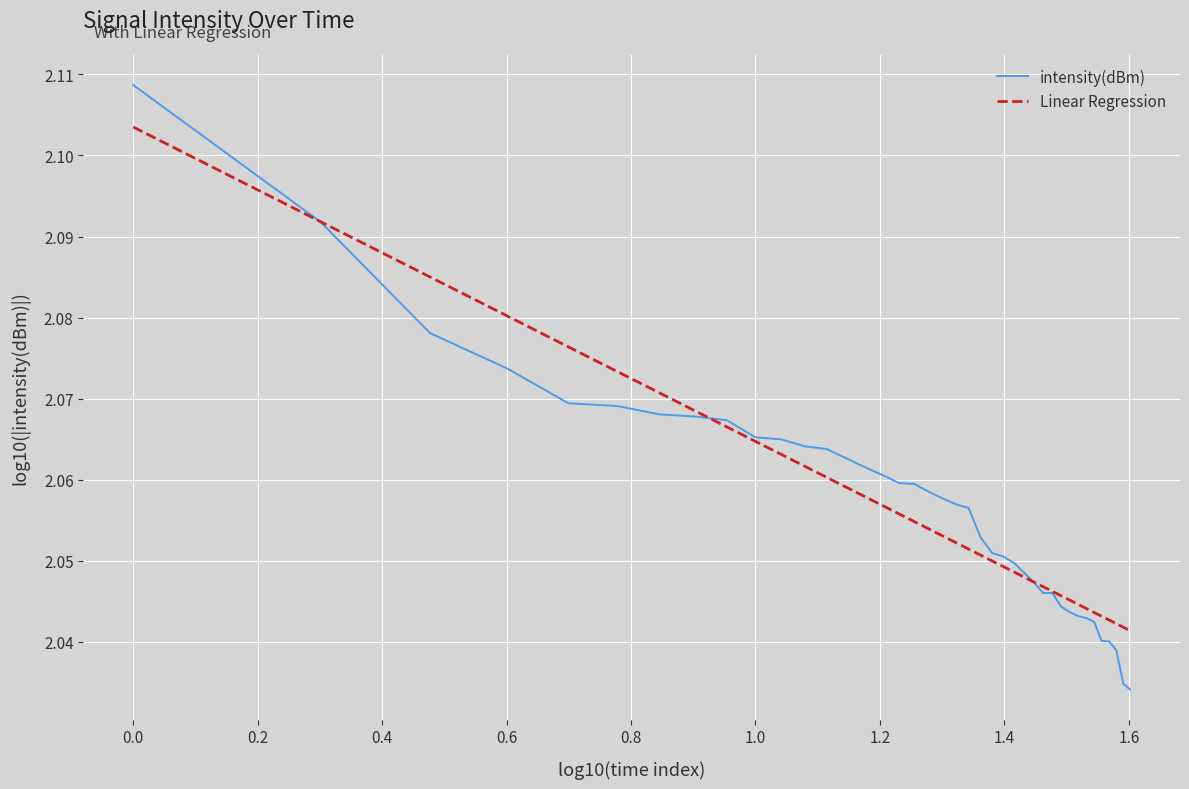

Count the intensity(dBm) values in the range 2 to 3.

40